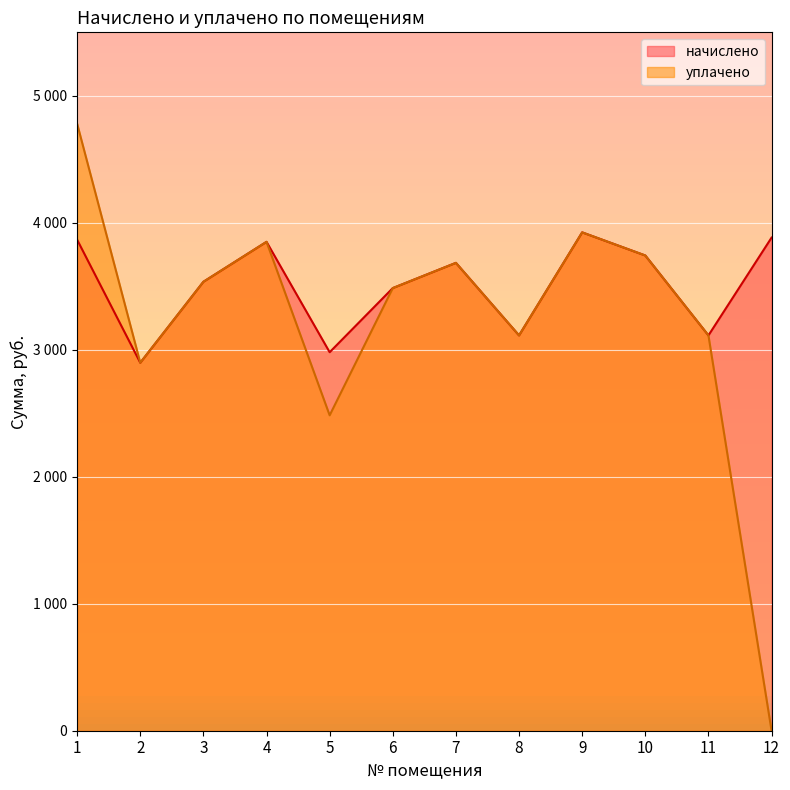

Where does the уплачено series first go above 3535?

1